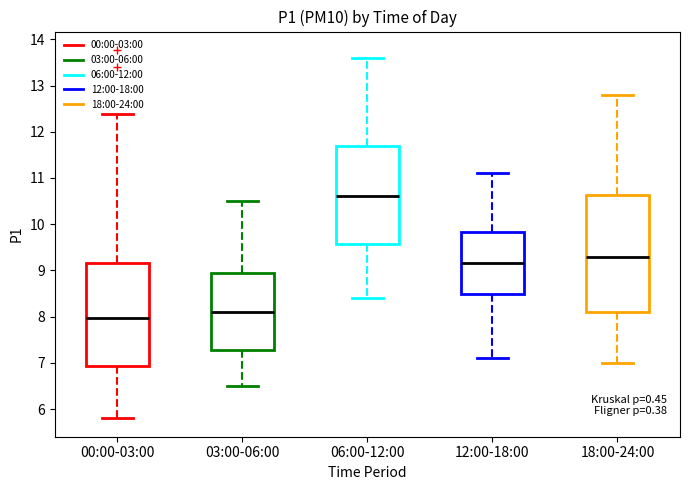

Reading left to right, read every box against the y-axis: the position of its median line, the range the box covers, and the ends of its whiskers. The values are not printed on the chart, so give them approximately, as read against the axis.

00:00-03:00: median 8.0, box 6.9 to 9.2, whiskers 5.8 to 12.4
03:00-06:00: median 8.1, box 7.3 to 9.0, whiskers 6.5 to 10.5
06:00-12:00: median 10.6, box 9.6 to 11.7, whiskers 8.4 to 13.6
12:00-18:00: median 9.2, box 8.5 to 9.8, whiskers 7.1 to 11.1
18:00-24:00: median 9.3, box 8.1 to 10.6, whiskers 7.0 to 12.8